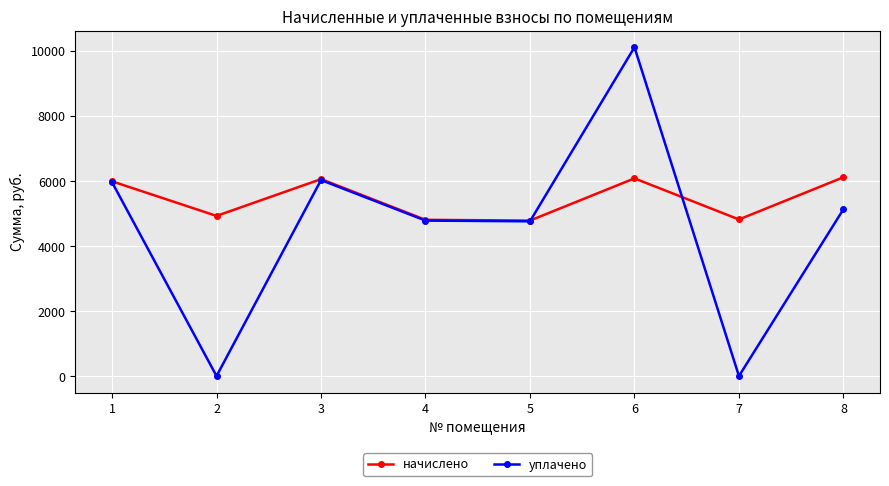

The уплачено series shows 3017.7 at 3. True or false?

False